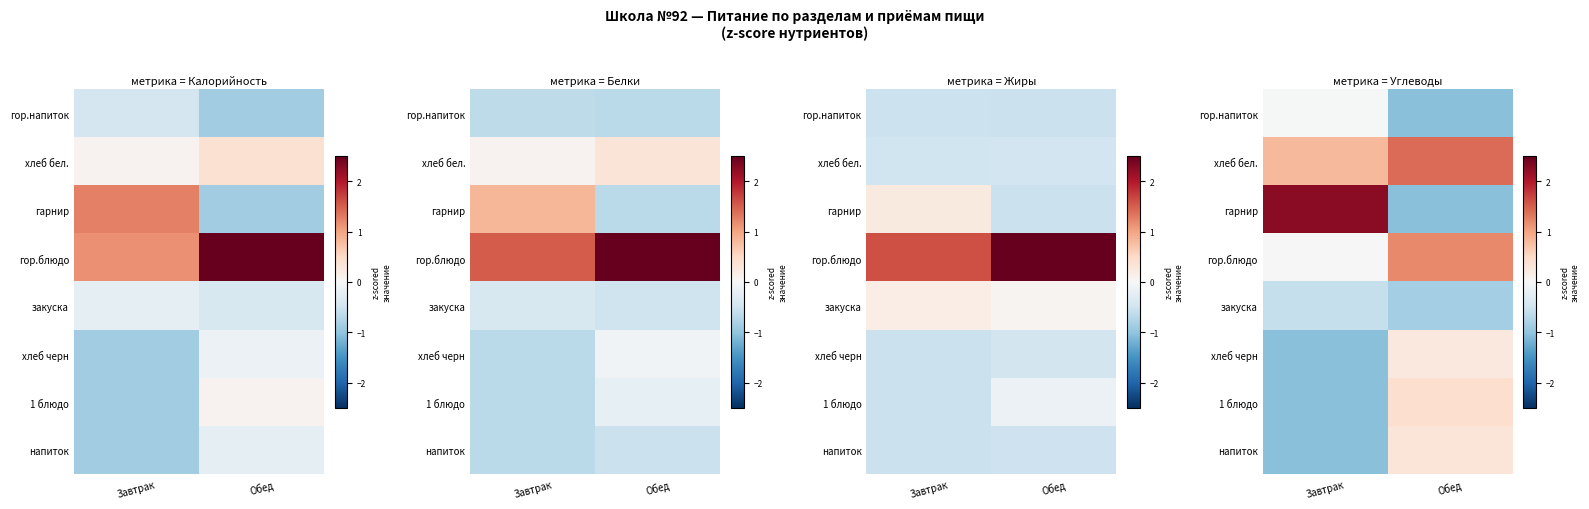

At how many categories does at least one series exceed 1?

2